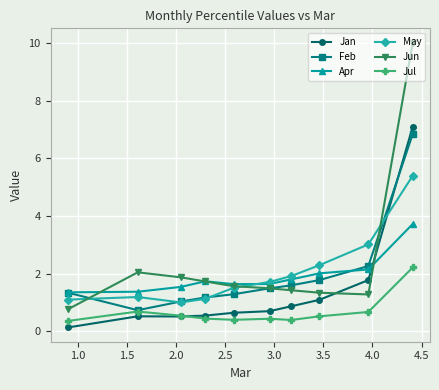

What is the lowest value of the Apr series?

1.4